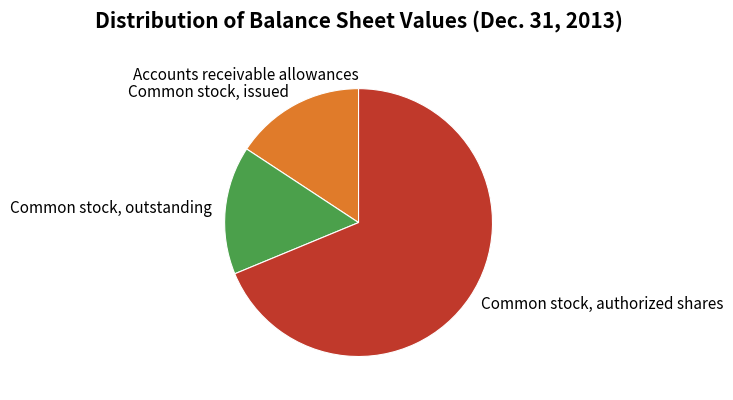

Which slice is the largest?

Common stock, authorized shares